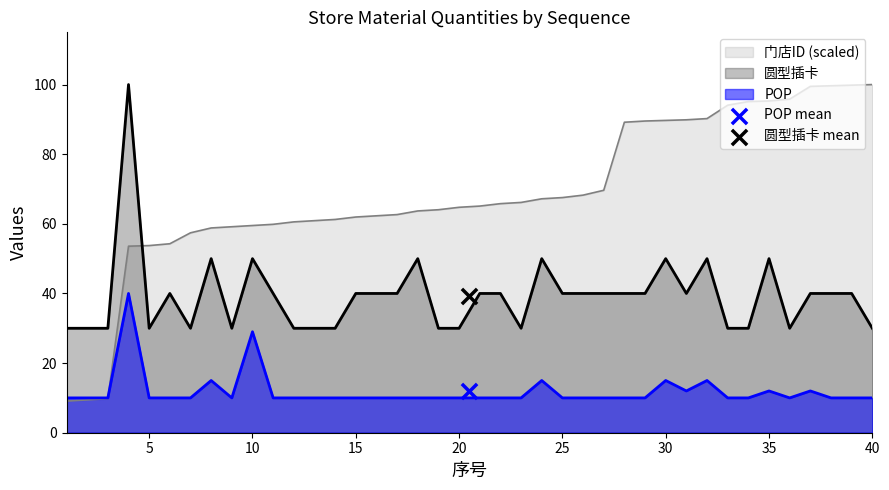

What is the total value across all series at 2?

49.4